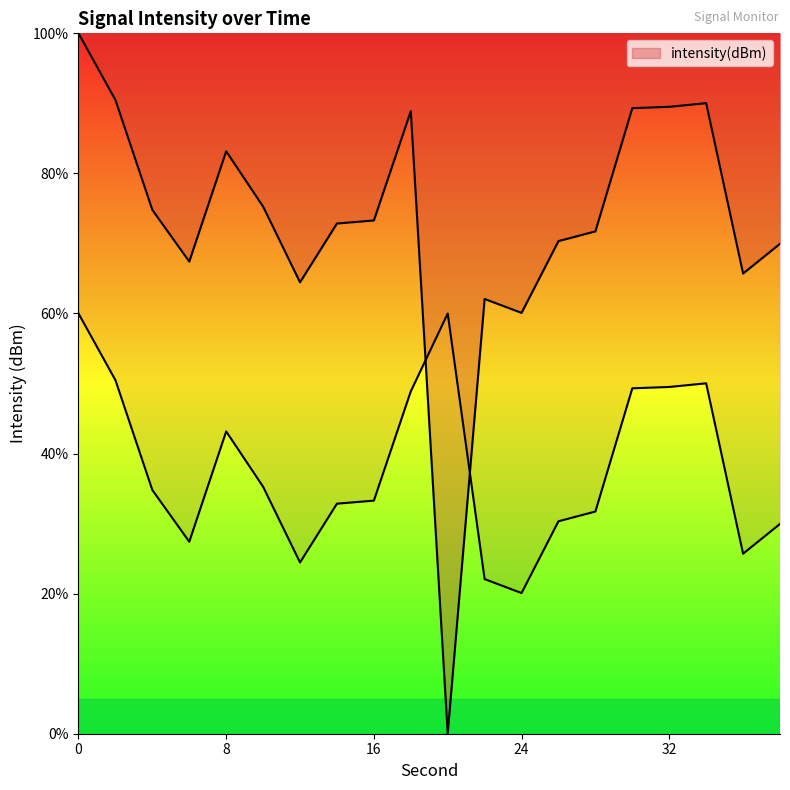

Reading right to left, what are all the values shown in this chart?

38=70.0	36=65.7	34=90.0	32=89.5	30=89.3	28=71.7	26=70.3	24=60.1	22=62.1	20=0.0	18=88.9	16=73.3	14=72.8	12=64.5	10=75.3	8=83.2	6=67.4	4=74.8	2=90.5	0=100.0